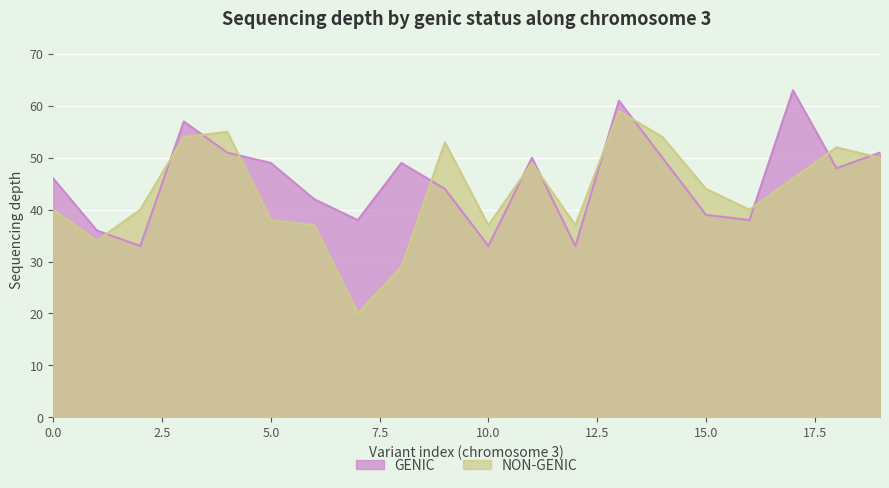

True or false: GENIC and NON-GENIC cross at least once.

True